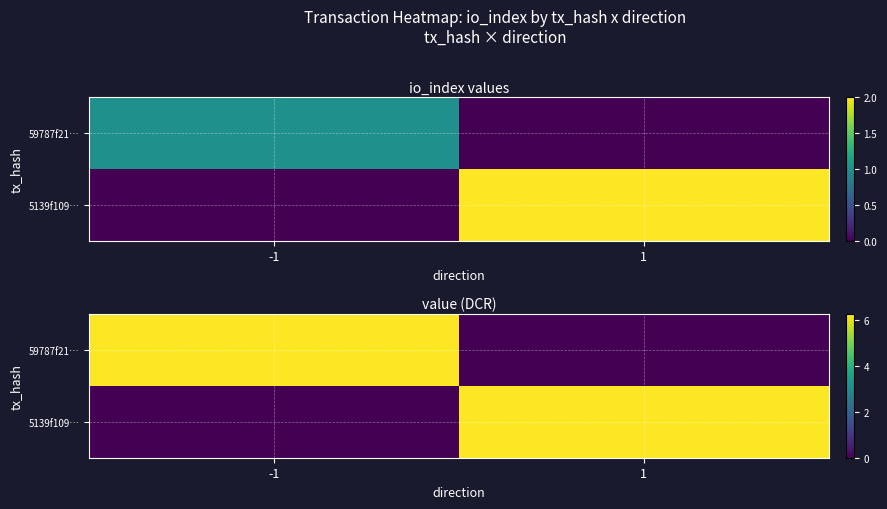

What is the average value of the 5139f109… series?

3.1